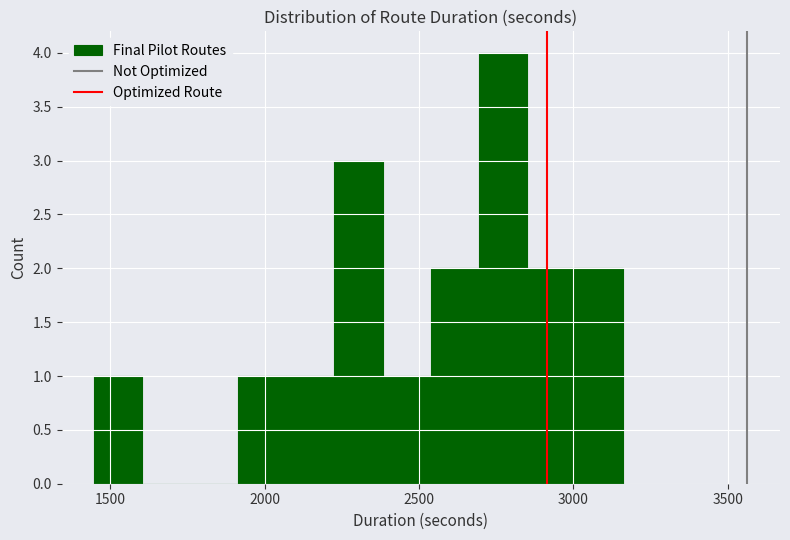

Around what value on the x-axis is the tallest bar? Give the approximate position of its centre, as read against the axis.

2750